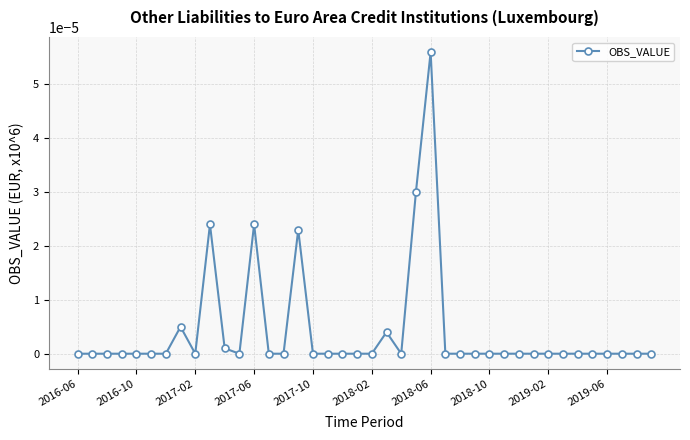

How many categories are shown in the chart?

40